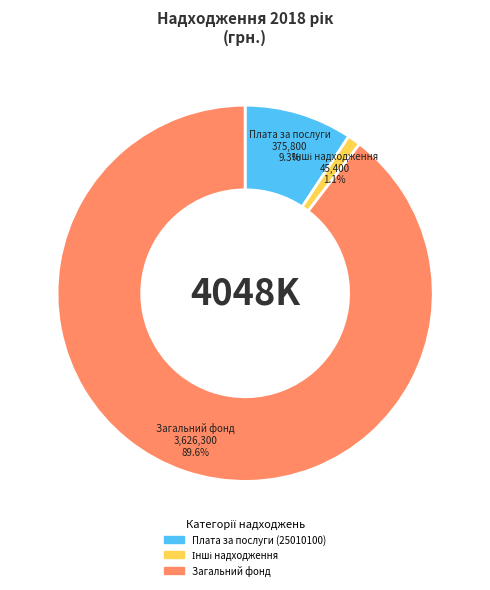

What portion of the pie excludes Плата за послуги (25010100)?

90.7%